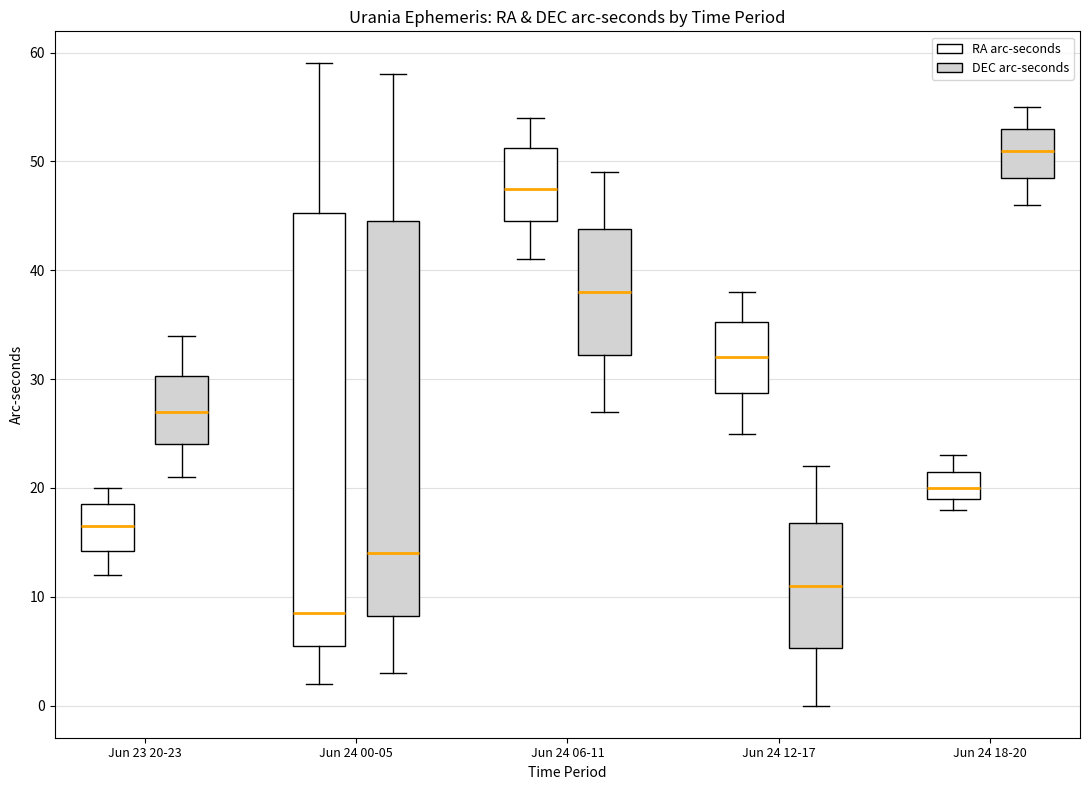

Which box is the tallest, from its lower edge to its upper edge?

Jun 24 00-05 (RA arc-seconds)